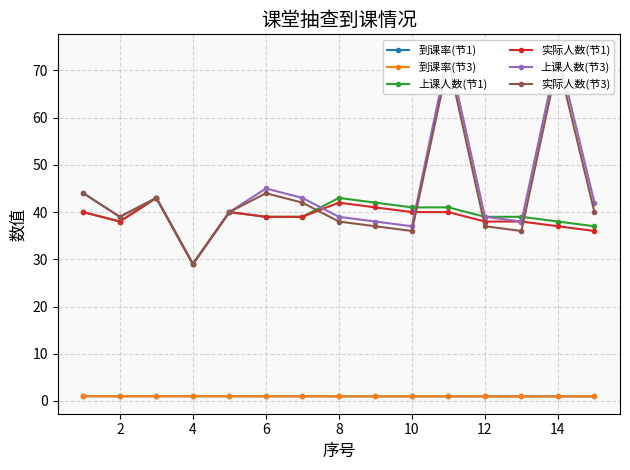

Is this an area chart (filled region under the line)?

No